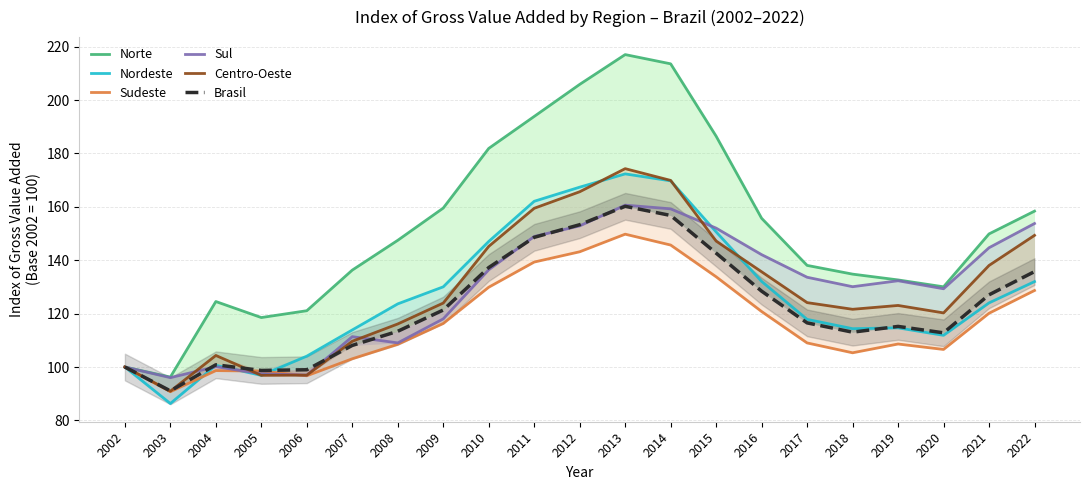

Does the chart have visible grid lines?

Yes